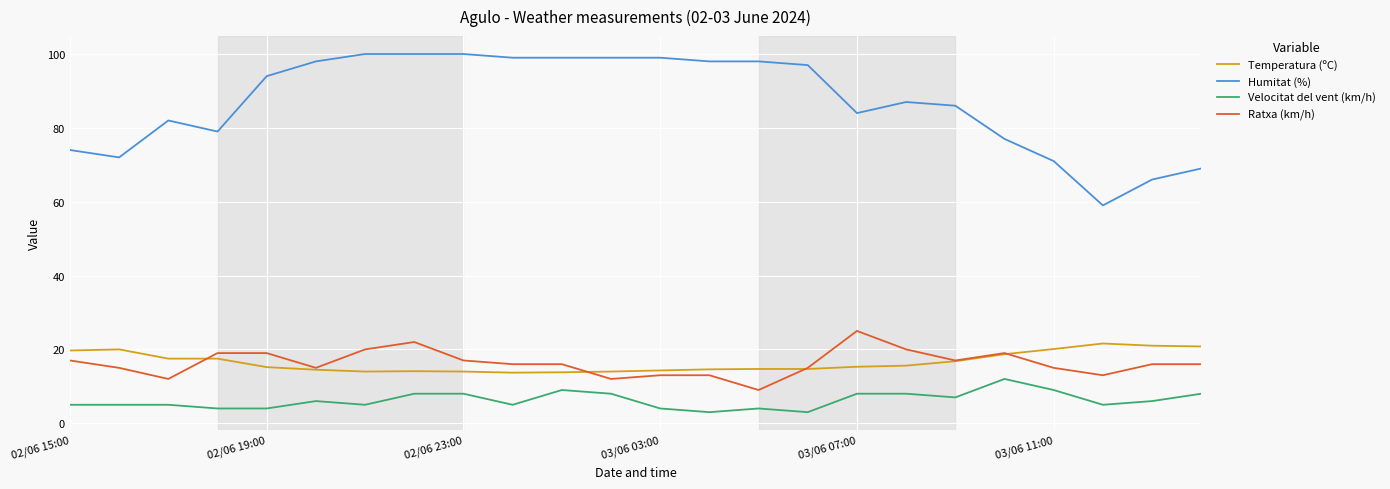

True or false: Ratxa (km/h) and Velocitat del vent (km/h) cross at least once.

False